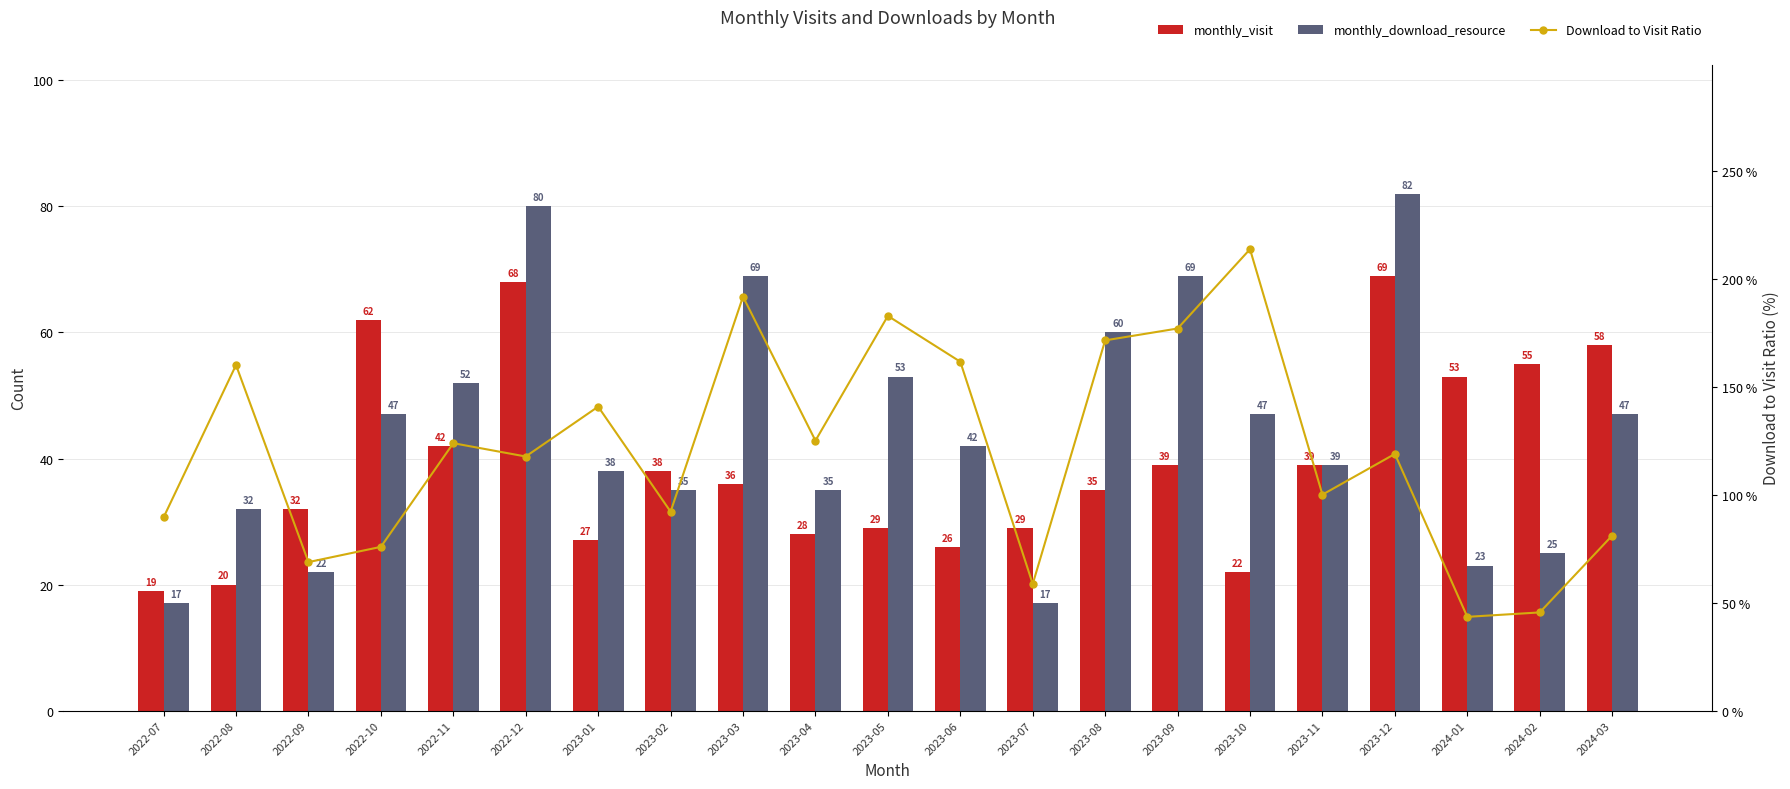

At which label does Download to Visit Ratio reach its minimum?

2024-01